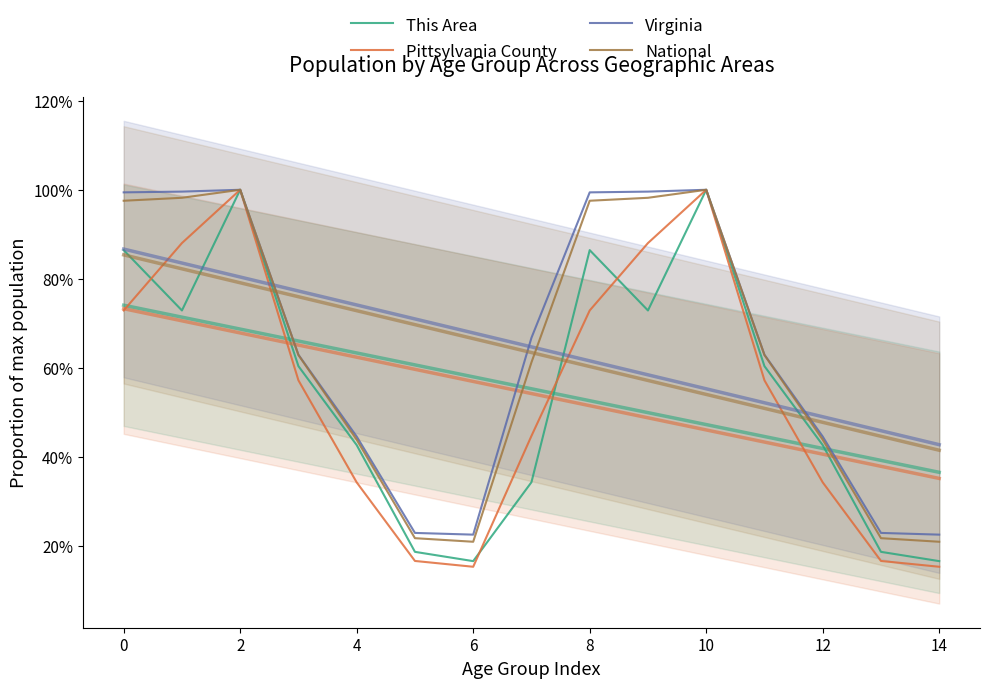

True or false: Virginia has a value of 1.0 at 9.

True